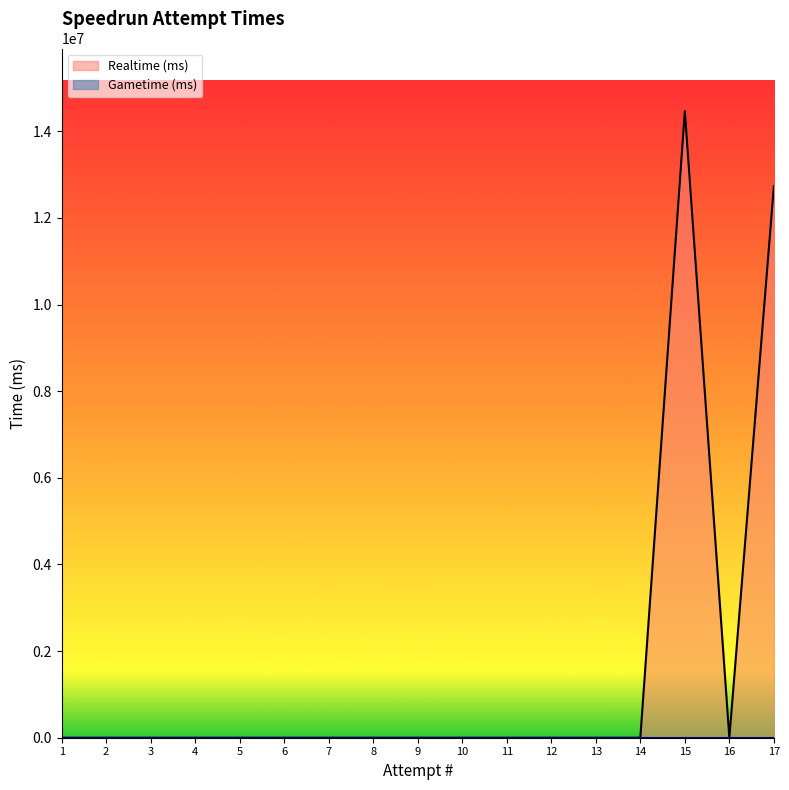

At which category does the chart reach its minimum across all series?

1